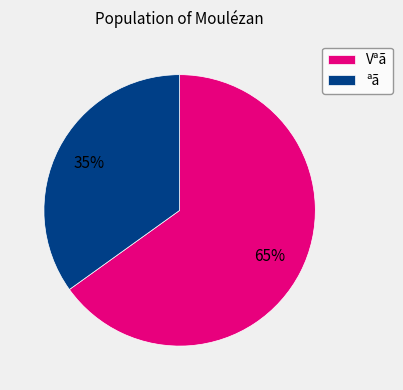

Count the number of slices in the pie.

2